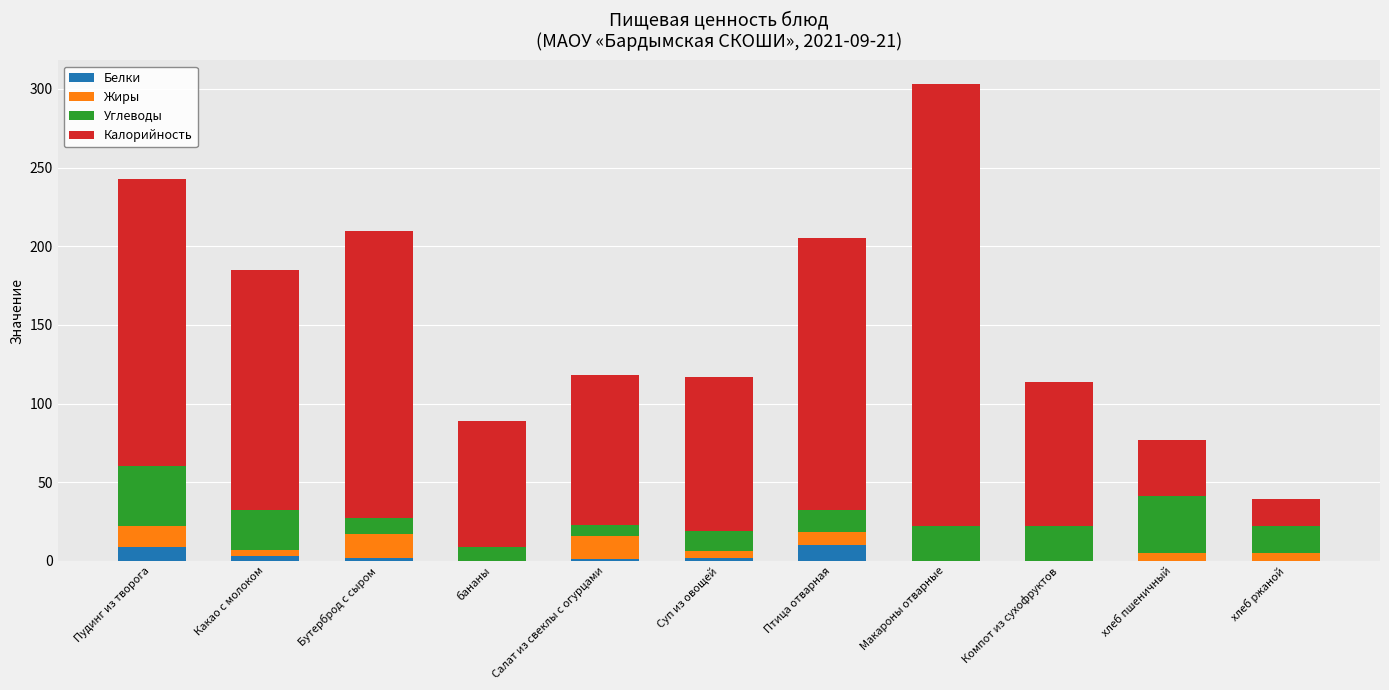

What is the total value across all series at Птица отварная?

205